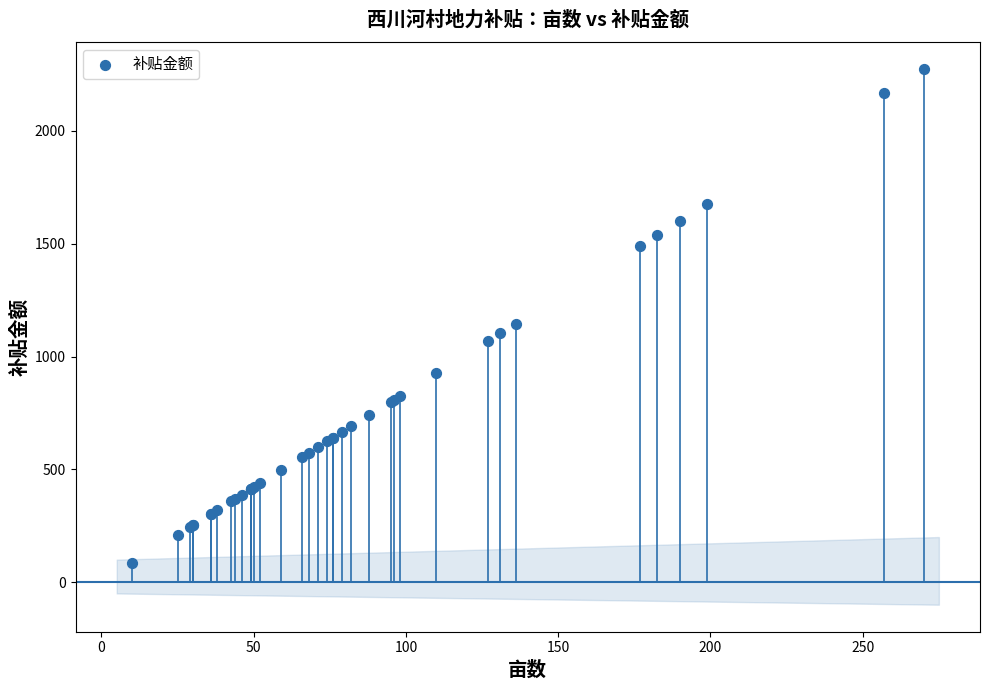

What Y value in the scatter plot is closest to 1179?

1146.2